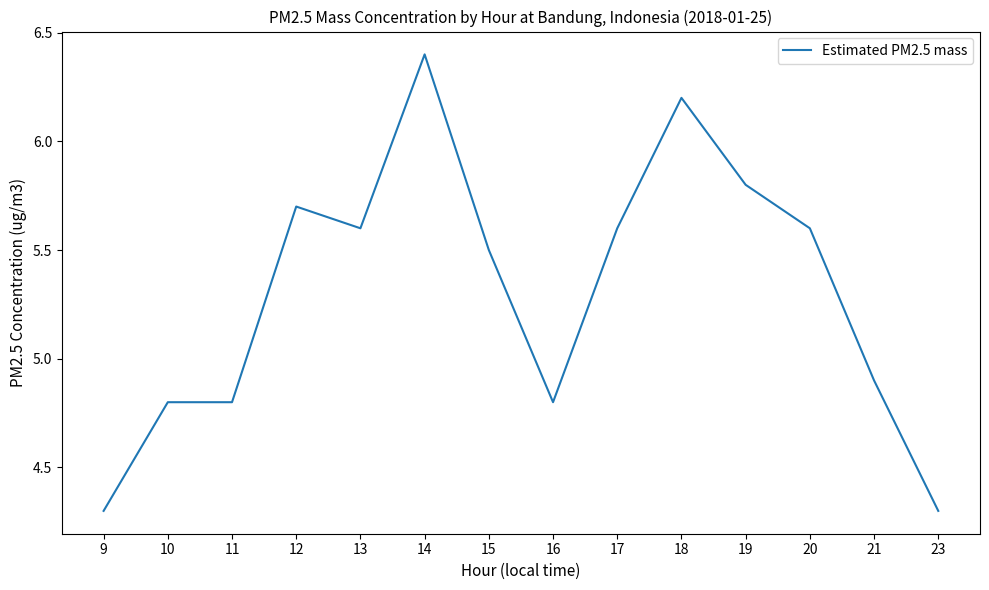

Which label corresponds to the largest value in the chart?

14